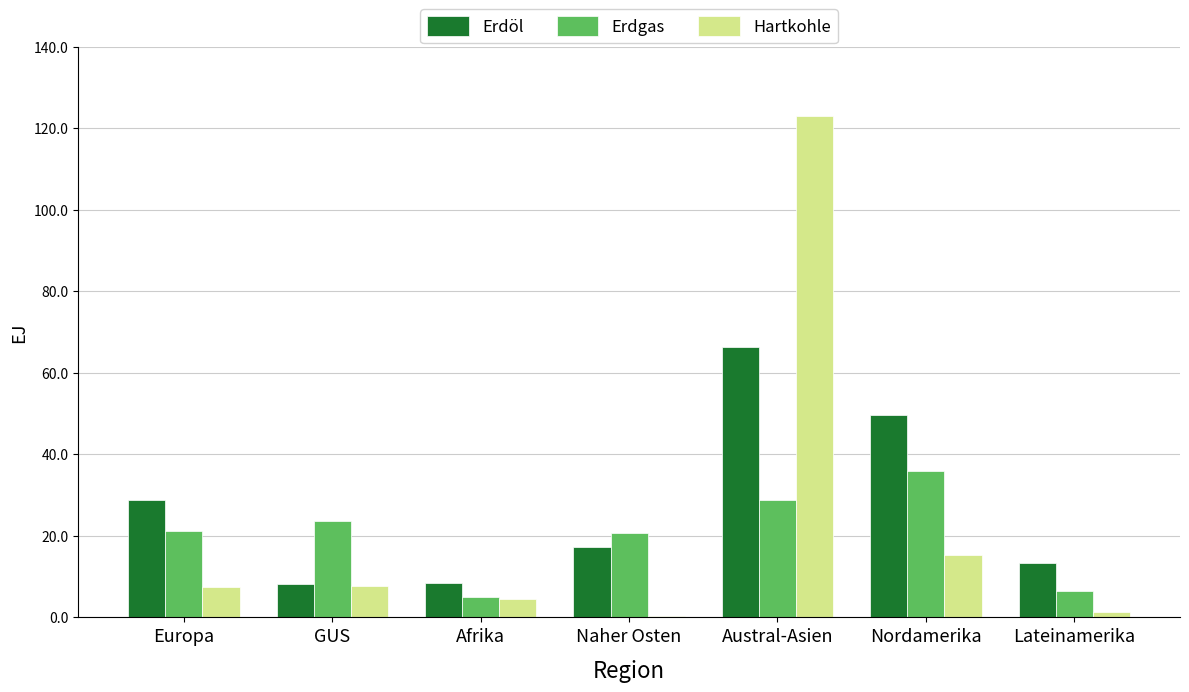

What is the total value across all series at Austral-Asien?

218.1